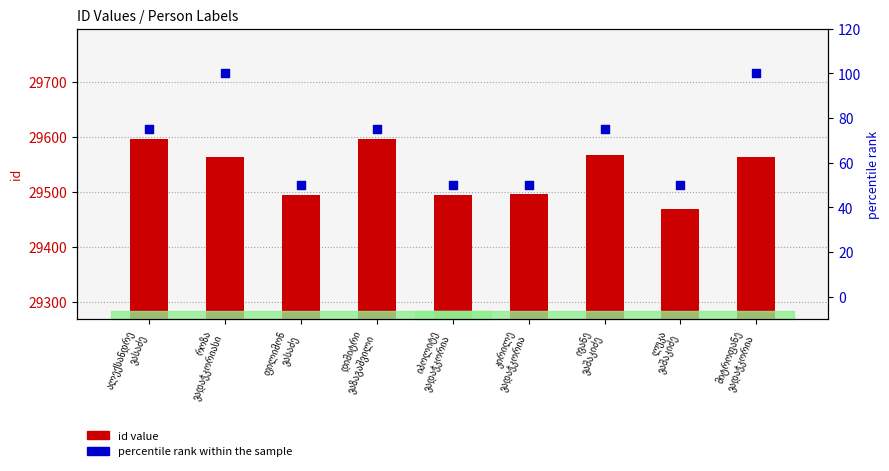

Is the value of id value at დიმიტრი
ვაზაგაშვილი greater than the value of percentile rank within the sample at ივანე
ვაშაკიძე?

Yes